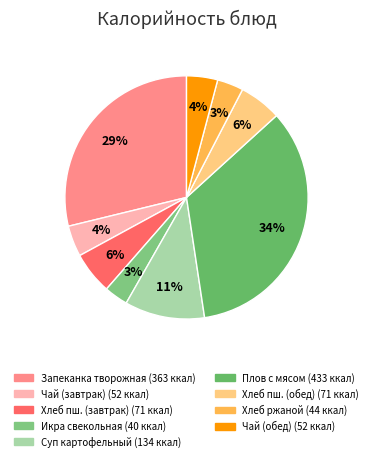

Which category has the biggest portion of the pie?

Плов с мясом